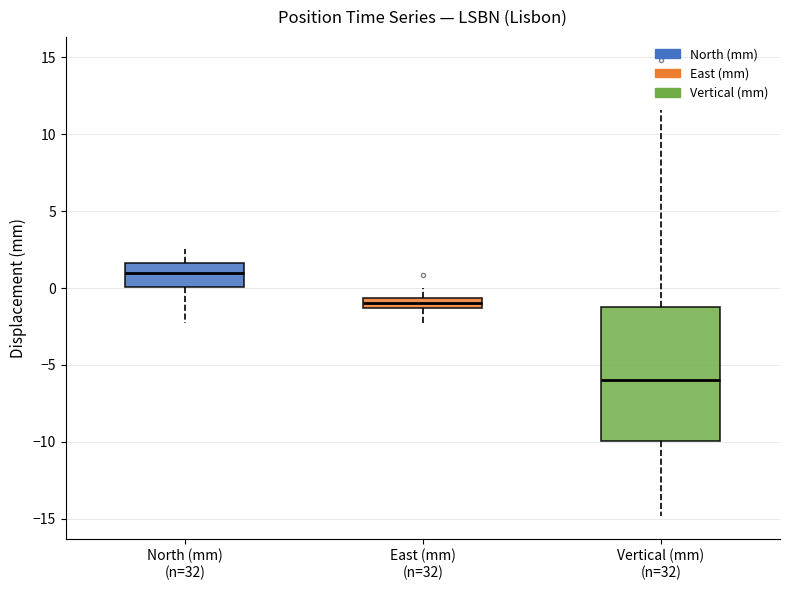

Comparing the boxes themselves (not the whiskers), which one is the tallest?

Vertical (mm) (n=32)